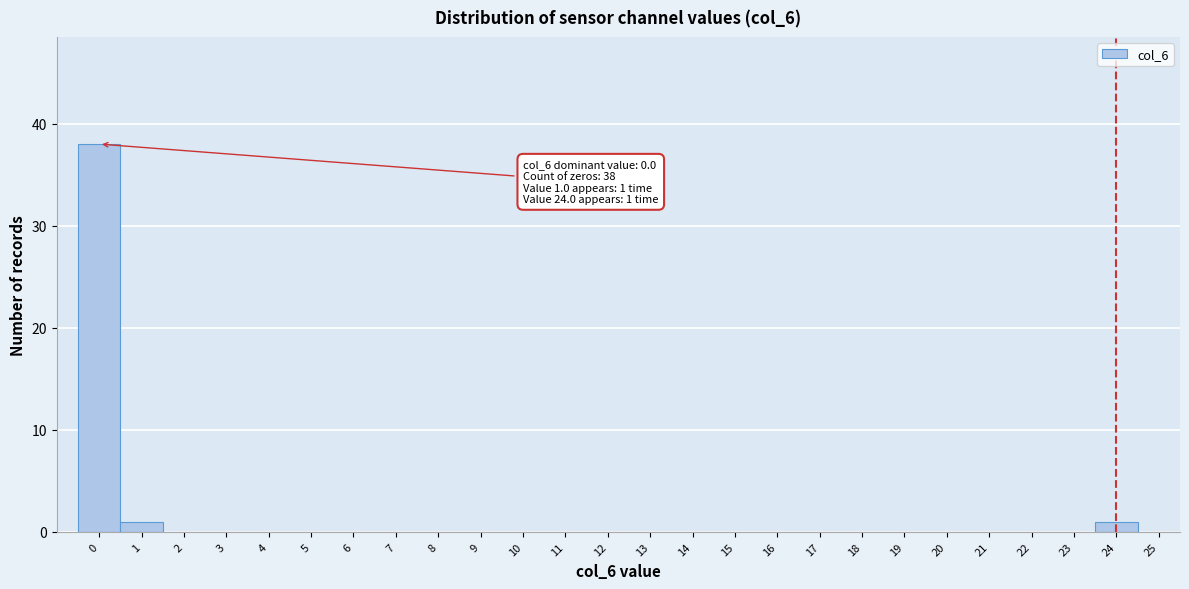

Which range on the x-axis has the tallest bar?

-0.5 to 0.5